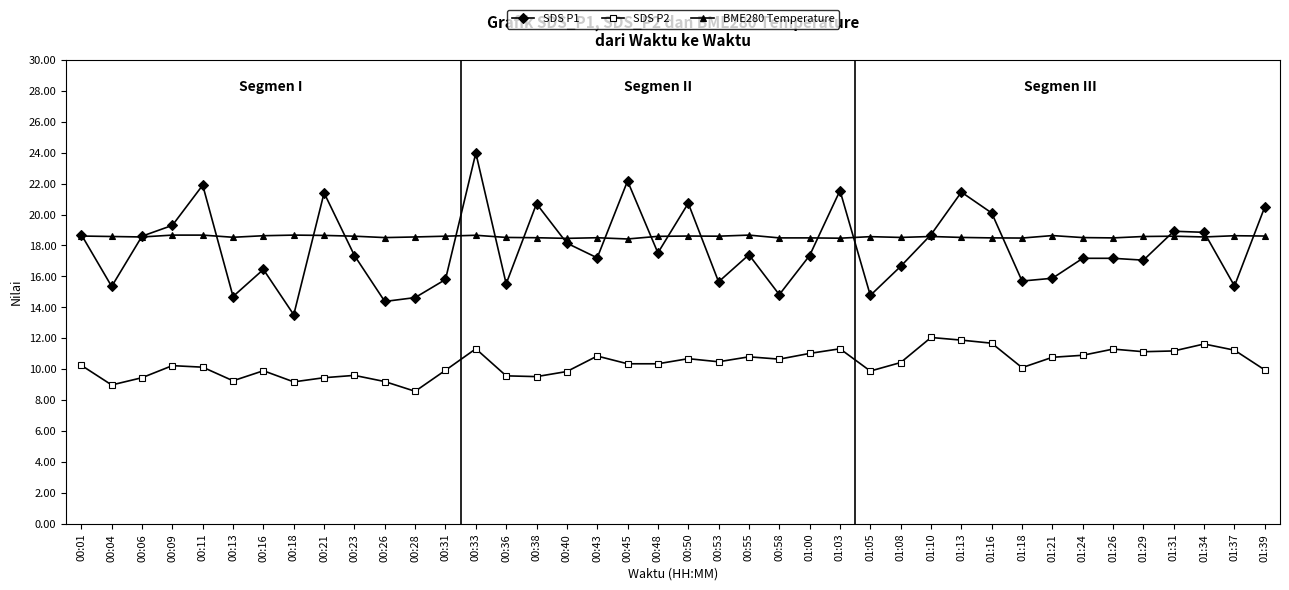

How many BME280 Temperature values are between 18 and 19?

40